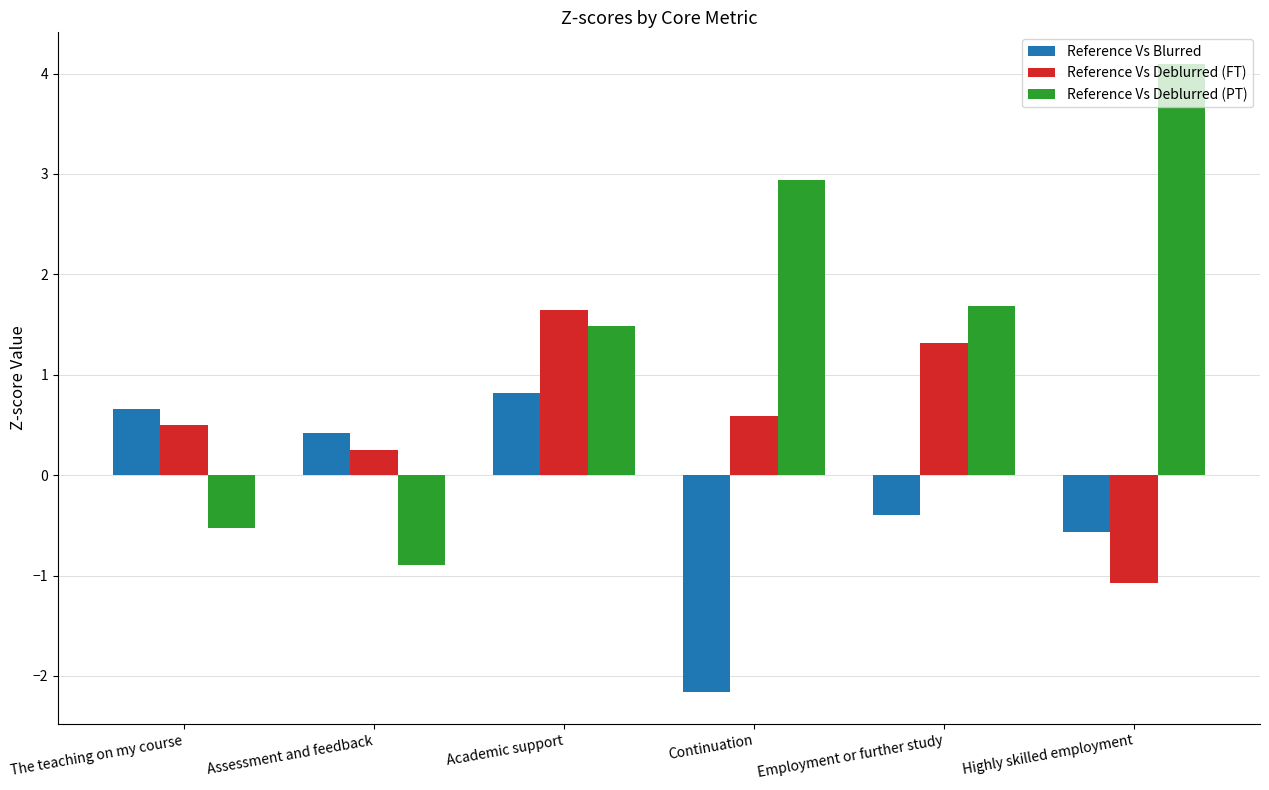

What is the difference between the maximum and minimum values in the Reference Vs Deblurred (FT) series?

2.7